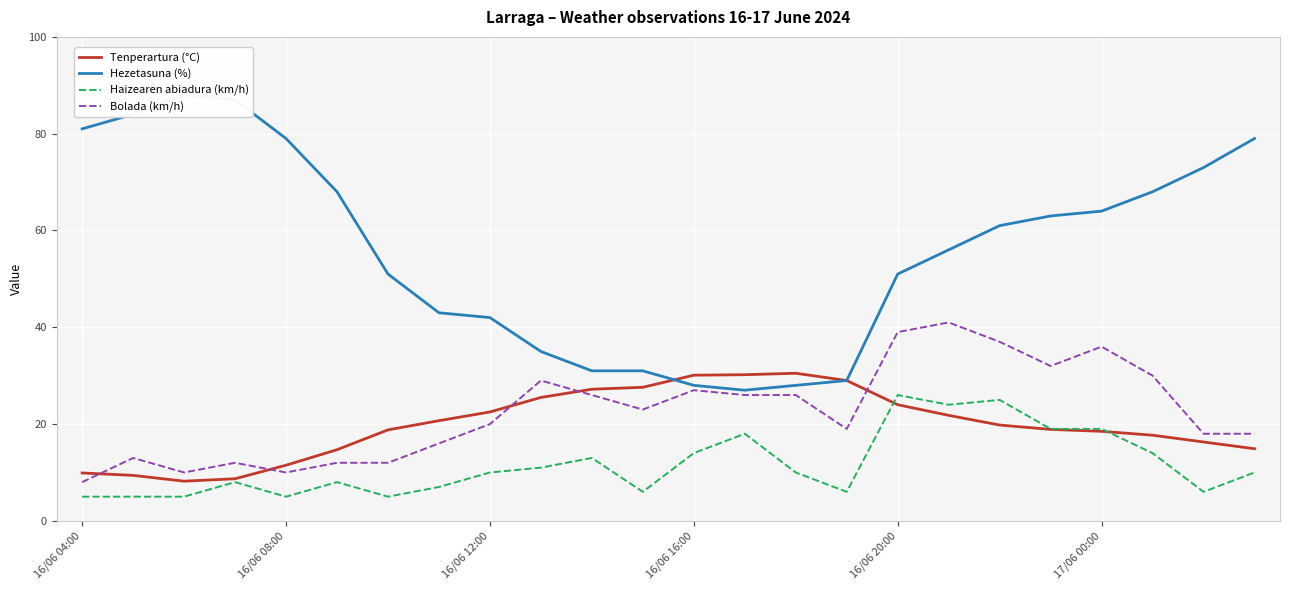

What is the difference between the maximum and minimum values in the Hezetasuna (%) series?

61.0